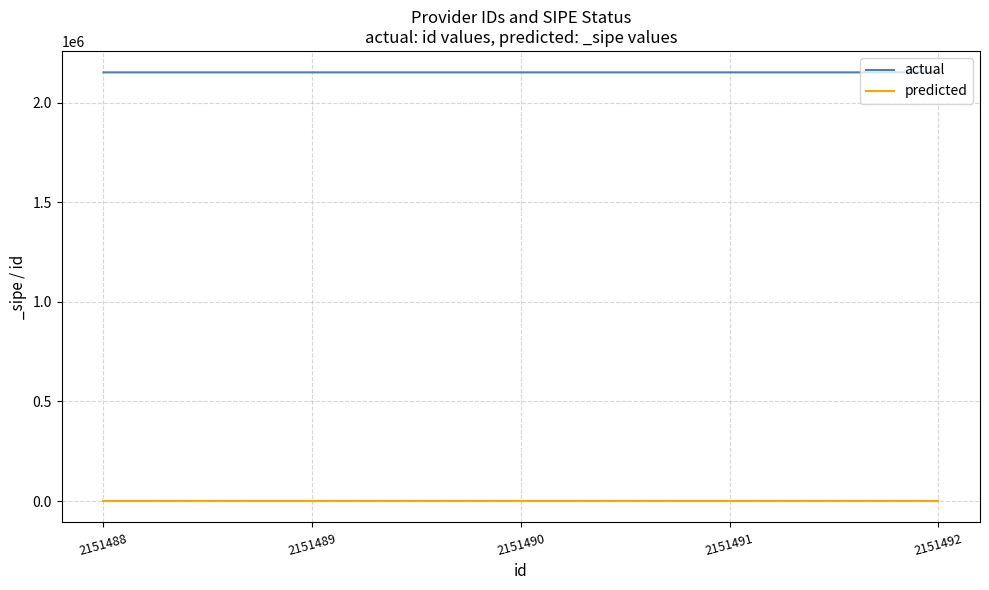

Does the chart display data point markers on the line(s)?

No